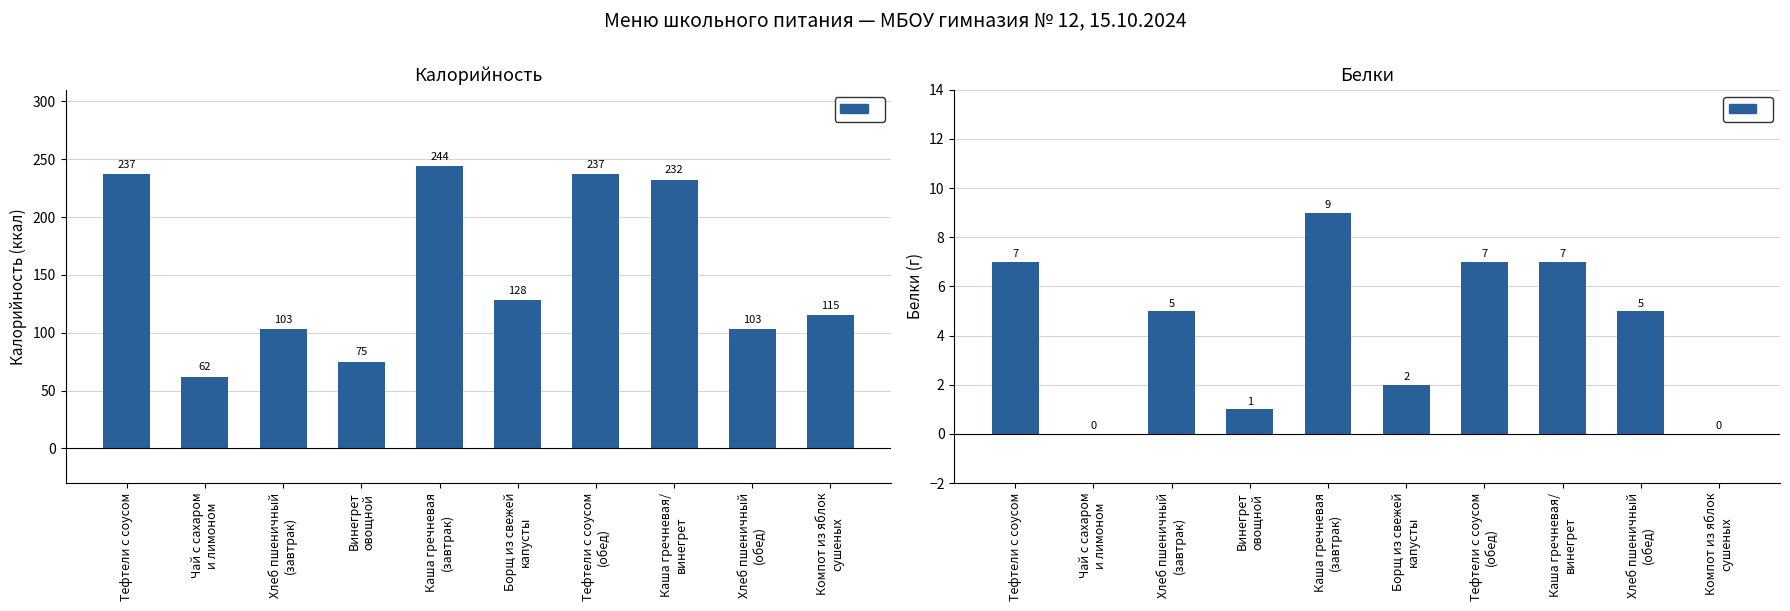

Reading left to right, extract all data points from this chart.

Калорийность: 237	62	103	75	244	128	237	232	103	115
Белки: 7	0	5	1	9	2	7	7	5	0